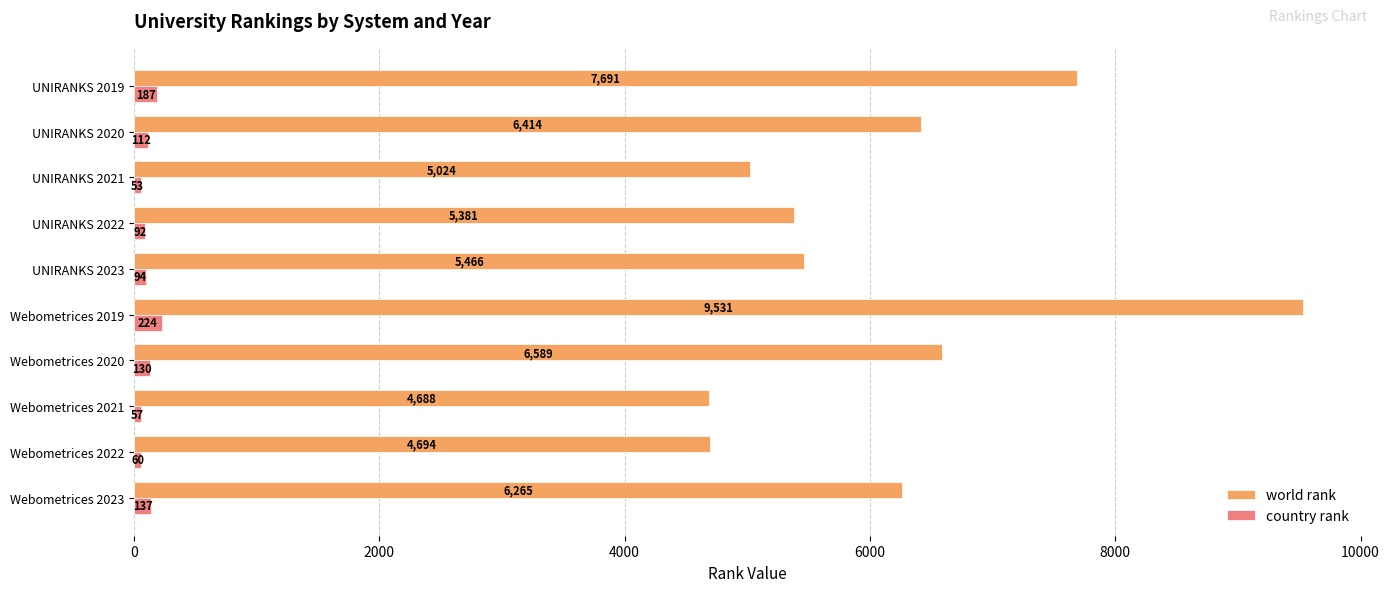

List the series in order of their overall mean, highest first.

world rank, country rank